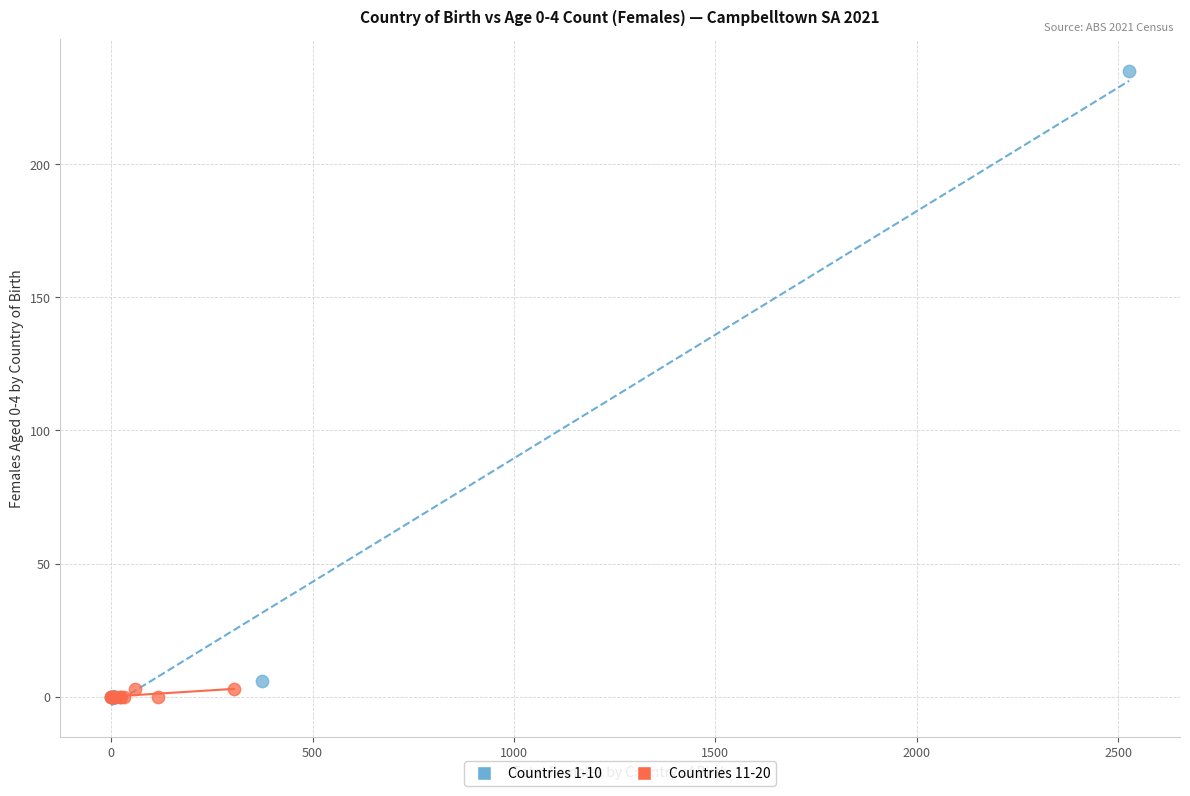

Which series contains the highest Y value?

Countries 1-10